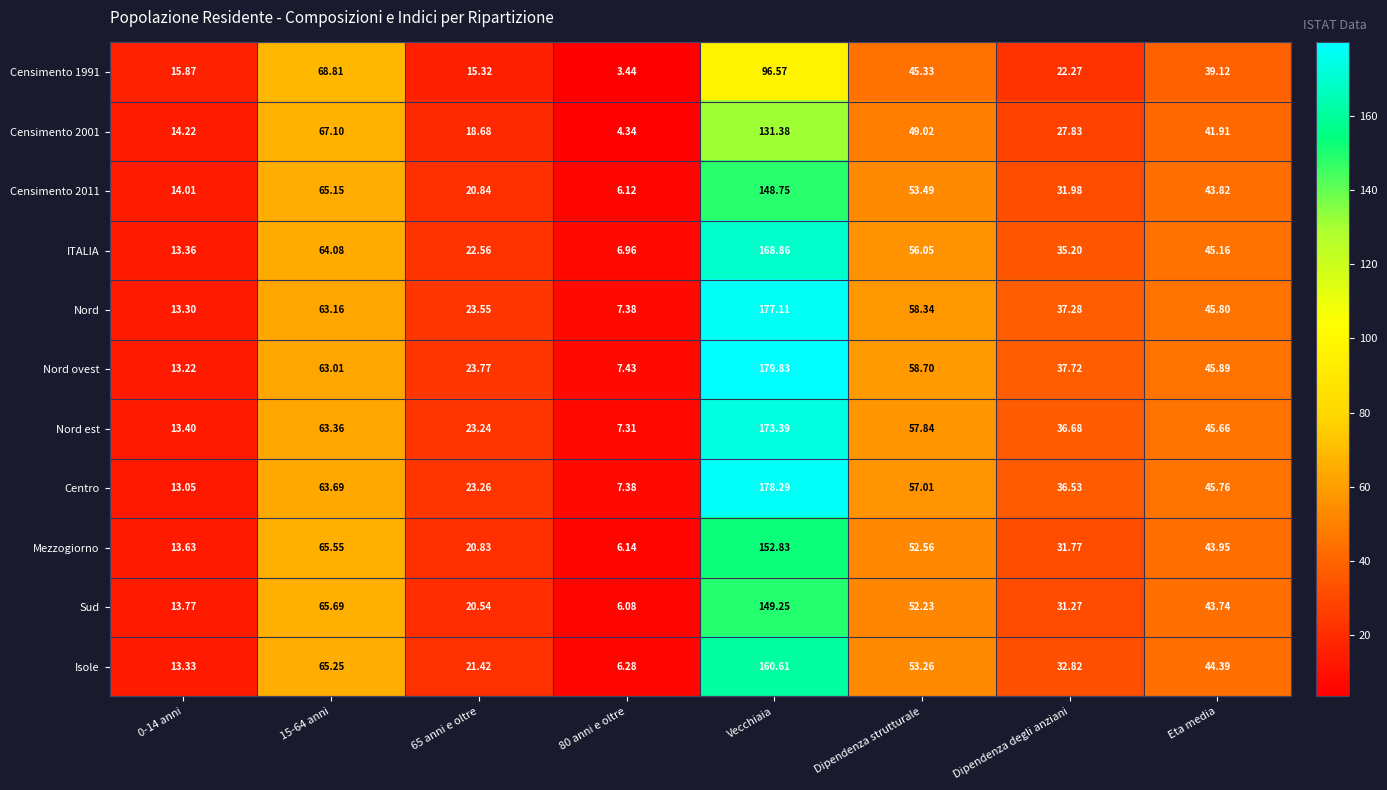

At which category is the sum across all series the highest?

Vecchiaia